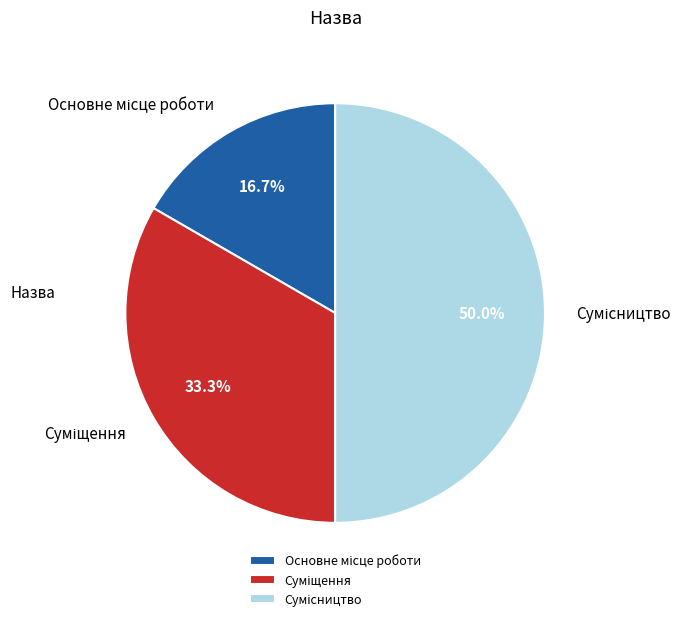

Which slice is the smallest?

Основне місце роботи